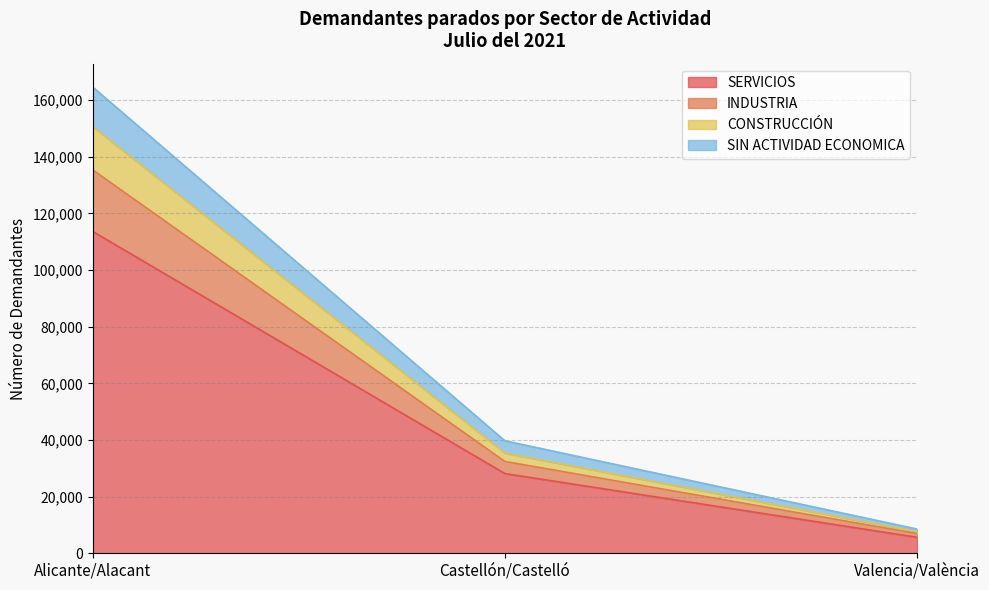

Reading left to right, what are all the values shown in this chart?

SERVICIOS: Alicante/Alacant=113648	Castellón/Castelló=28156	Valencia/València=5653
INDUSTRIA: Alicante/Alacant=135374	Castellón/Castelló=32418	Valencia/València=6966
CONSTRUCCIÓN: Alicante/Alacant=150668	Castellón/Castelló=35395	Valencia/València=7634
SIN ACTIVIDAD ECONOMICA: Alicante/Alacant=164638	Castellón/Castelló=39723	Valencia/València=8560